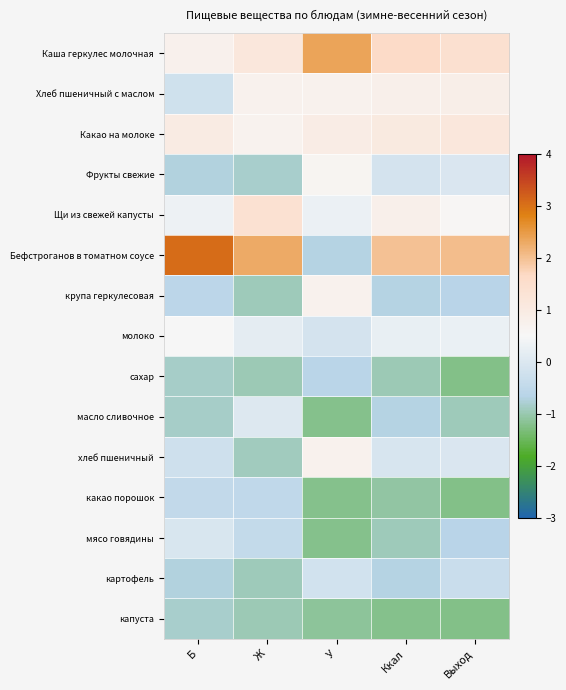

Rank the series by their maximum value, from highest to lowest.

Бефстроганов в томатном соусе, Каша геркулес молочная, Щи из свежей капусты, Какао на молоке, Хлеб пшеничный с маслом, крупа геркулесовая, хлеб пшеничный, Фрукты свежие, молоко, масло сливочное, мясо говядины, картофель, какао порошок, сахар, капуста